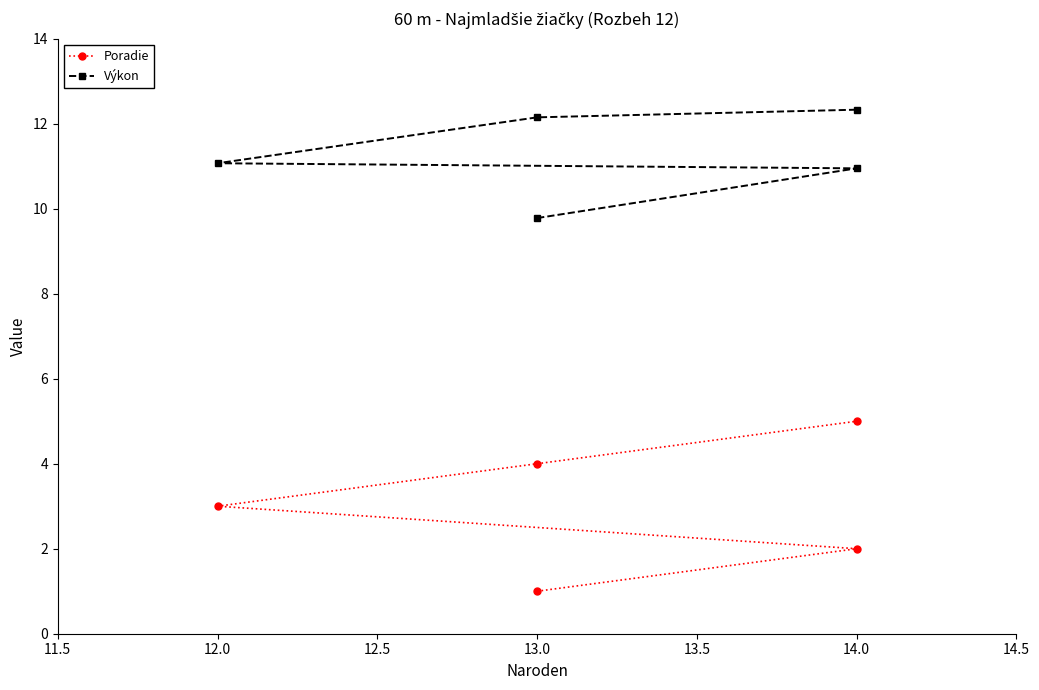

What is the difference between the Výkon values at 12.0 and 13.0?

1.3